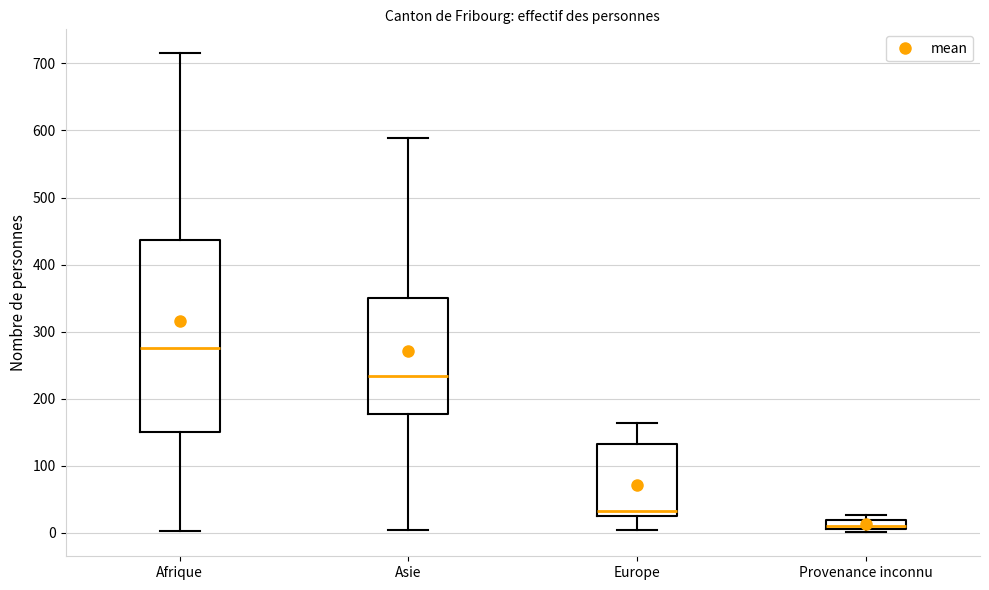

Comparing the boxes themselves (not the whiskers), which one is the tallest?

Afrique